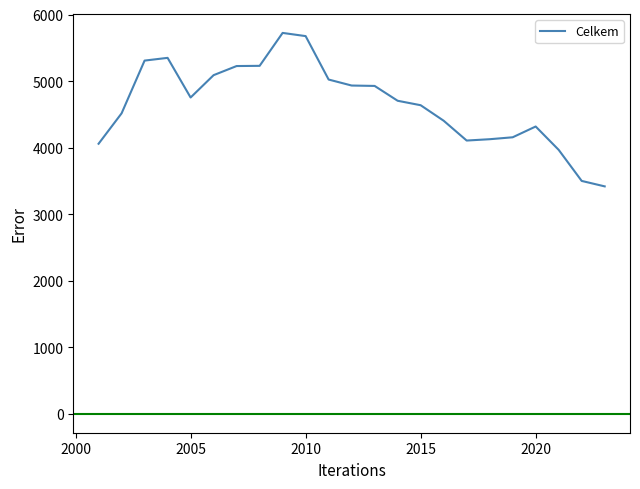

What is the minimum value shown in the chart?

3417